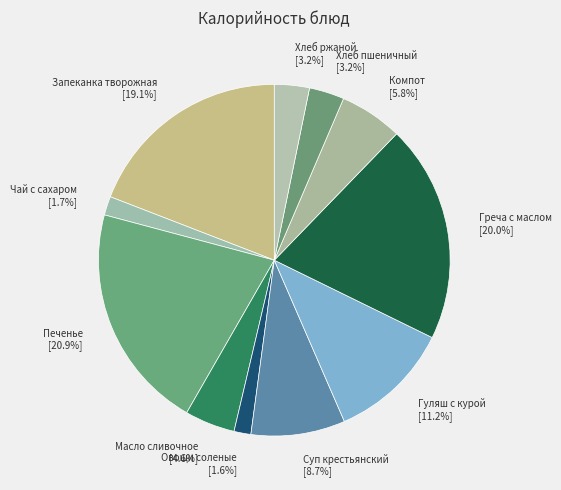

Approximately how many times larger is the value at Хлеб ржаной compared to Гуляш с курой?

0.3